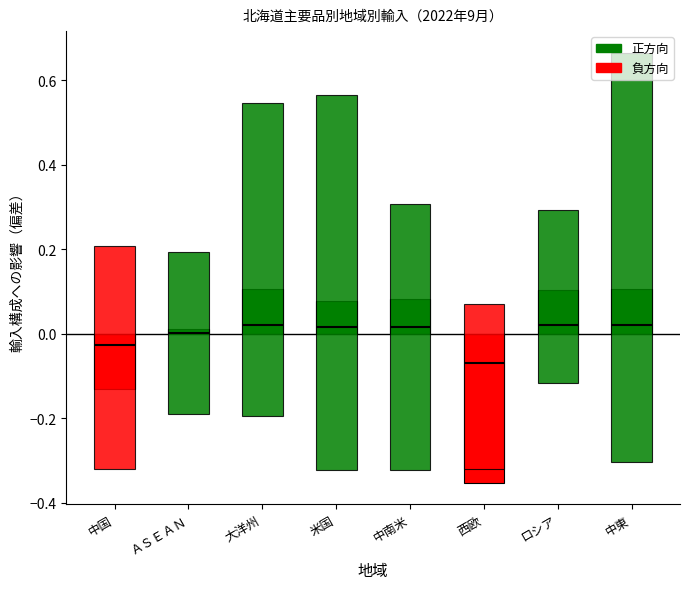

Rank the categories by value from lowest to highest.

西欧, 中国, ＡＳＥＡＮ, 米国, 中南米, ロシア, 大洋州, 中東